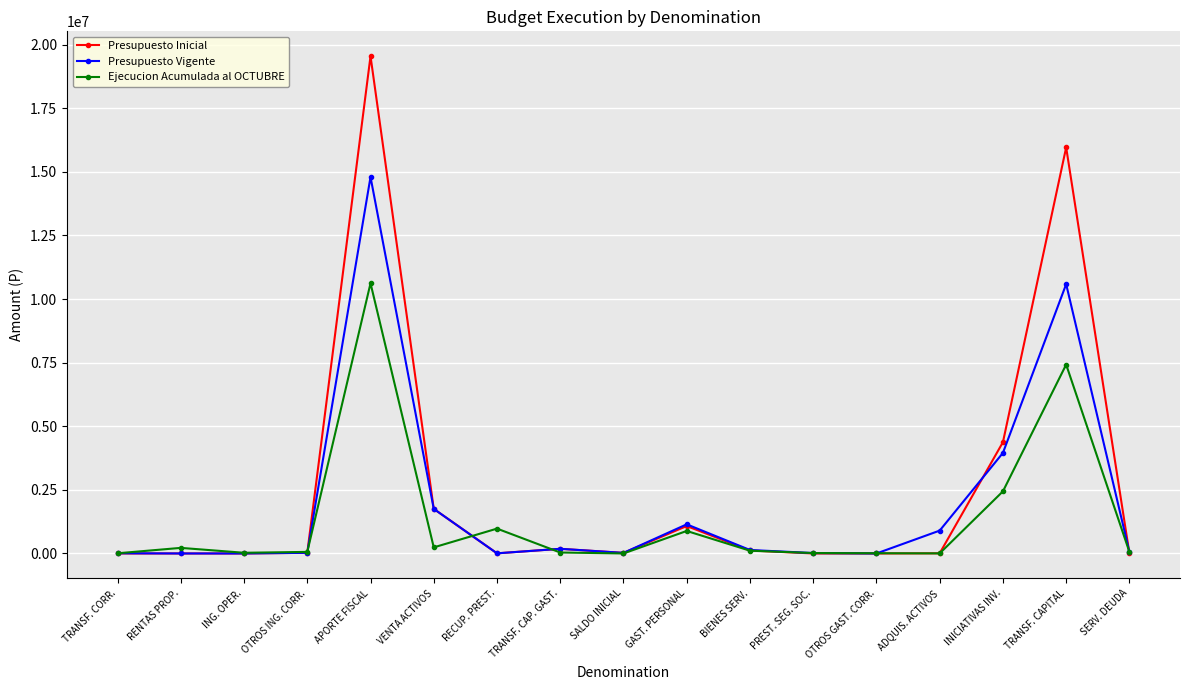

How many data points in Presupuesto Inicial are less than 23000?

8